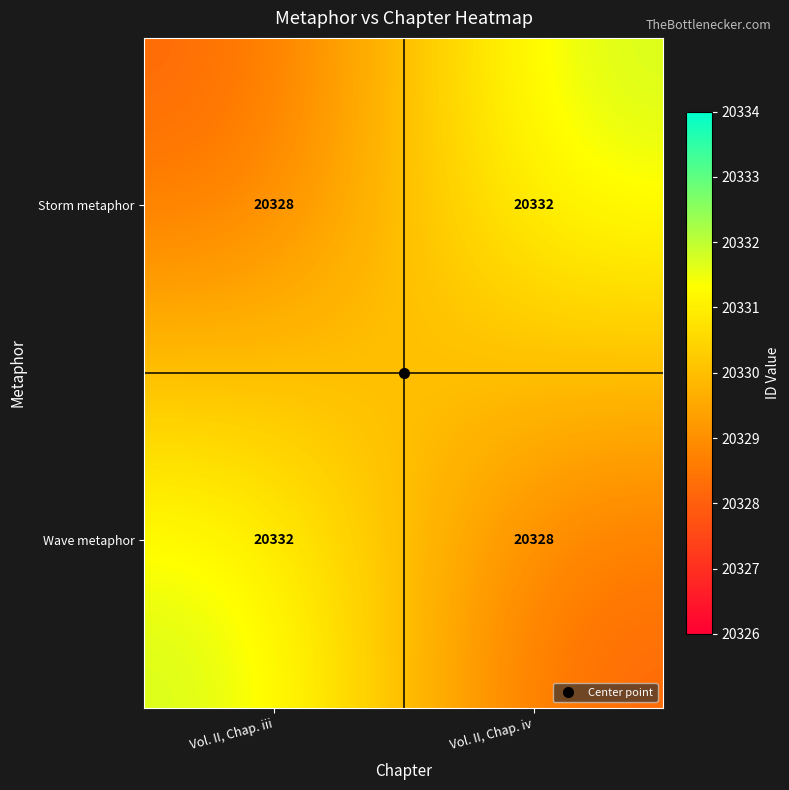

The value of Wave metaphor at Vol. II, Chap. iv is 20328. True or false?

True